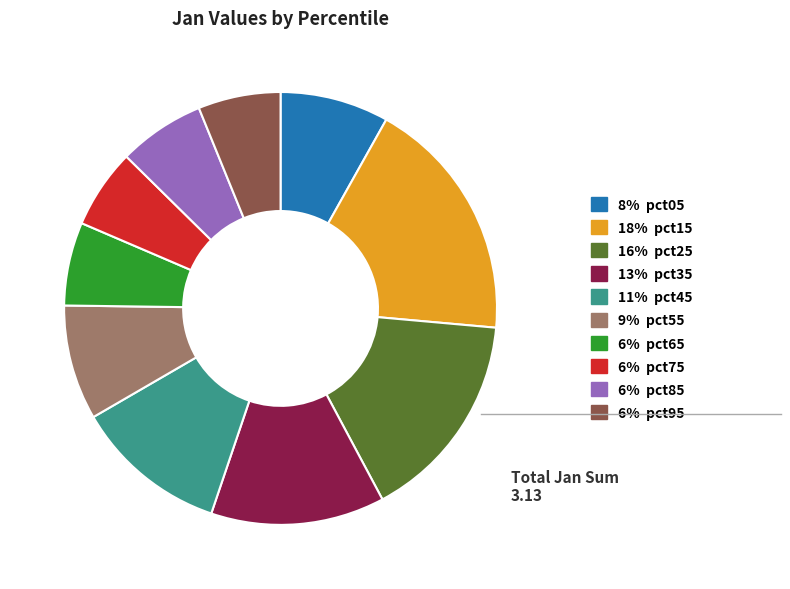

Is 18% pct15 the majority of the pie?

No